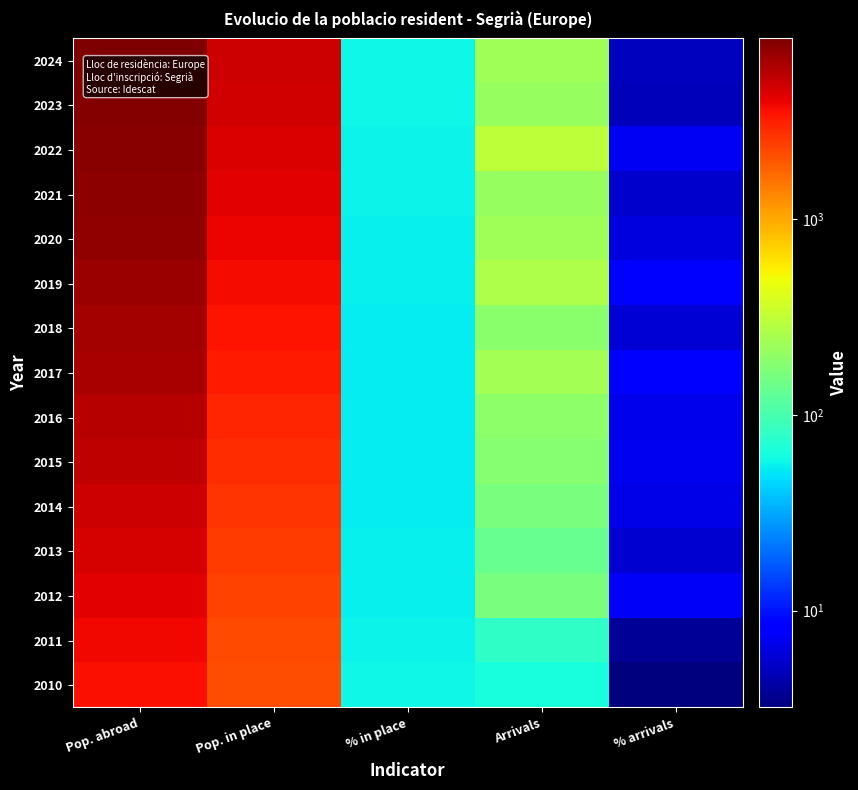

What is the total value across all series at Pop. abroad?

90197.0